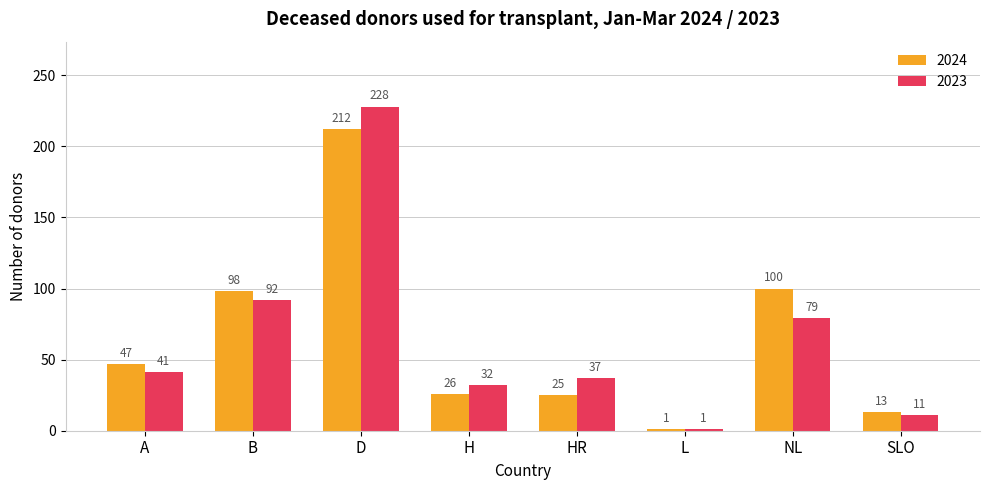

Reading left to right, extract all data points from this chart.

2024: A=47	B=98	D=212	H=26	HR=25	L=1	NL=100	SLO=13
2023: A=41	B=92	D=228	H=32	HR=37	L=1	NL=79	SLO=11